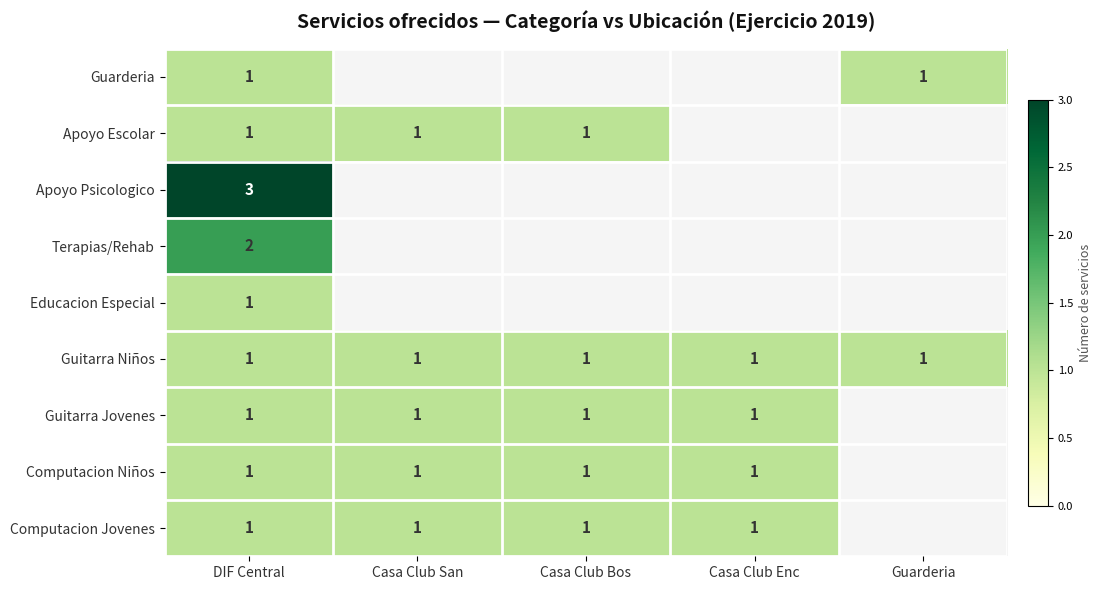

At how many categories does at least one series exceed 1?

1